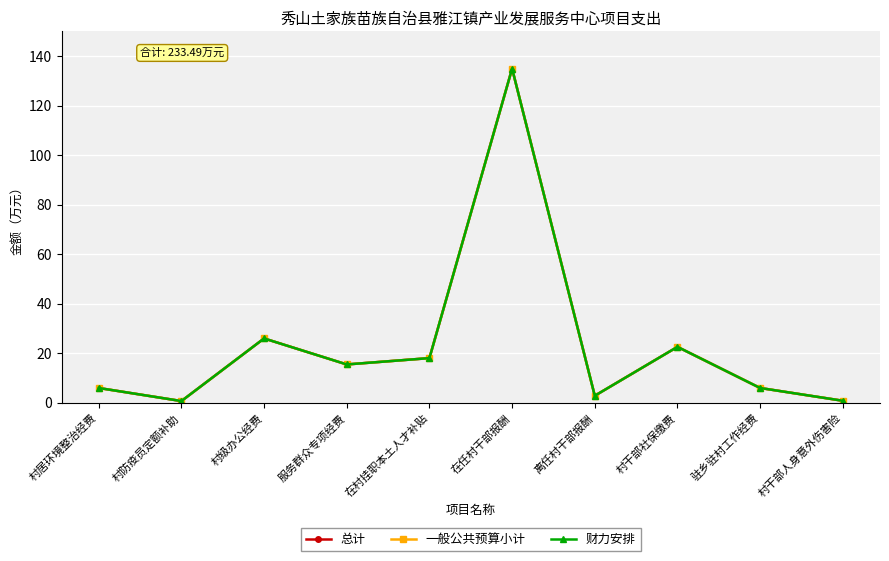

What is the approximate value of 财力安排 at 村居环境整治经费?

6.0